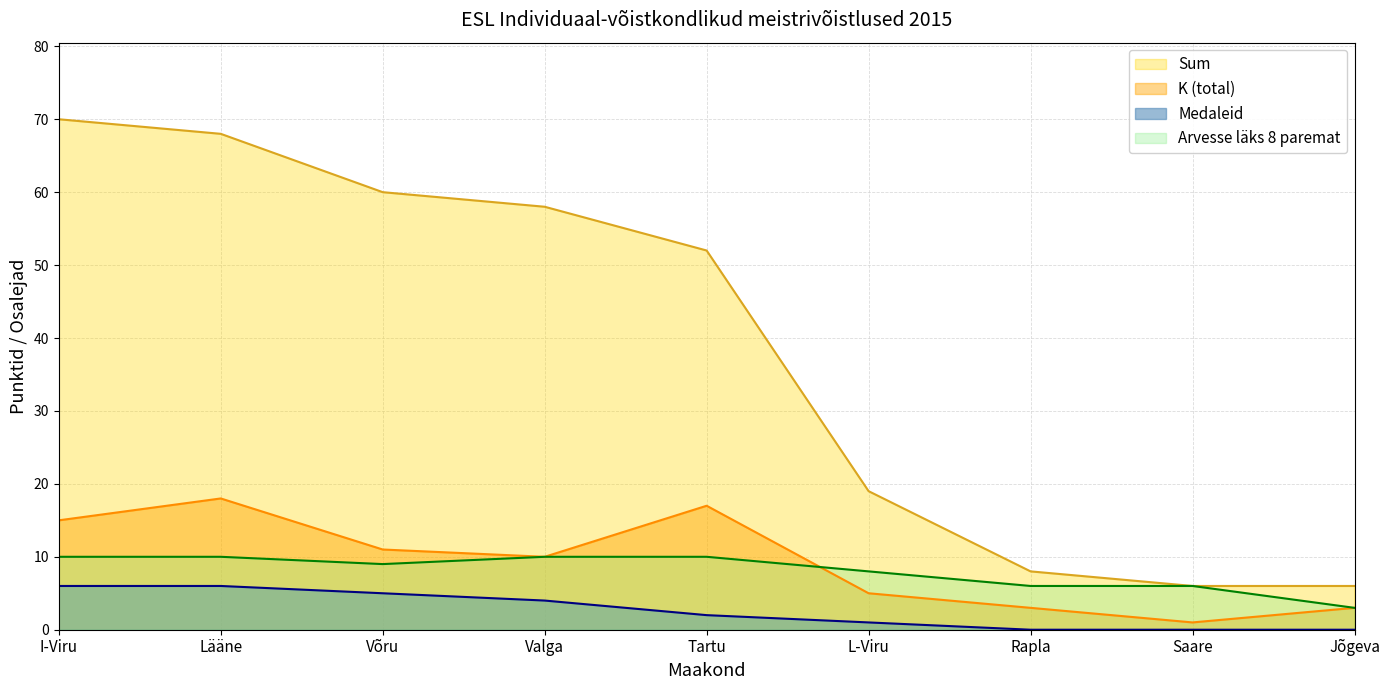

True or false: Sum and Arvesse läks 8 paremat intersect in this chart.

False